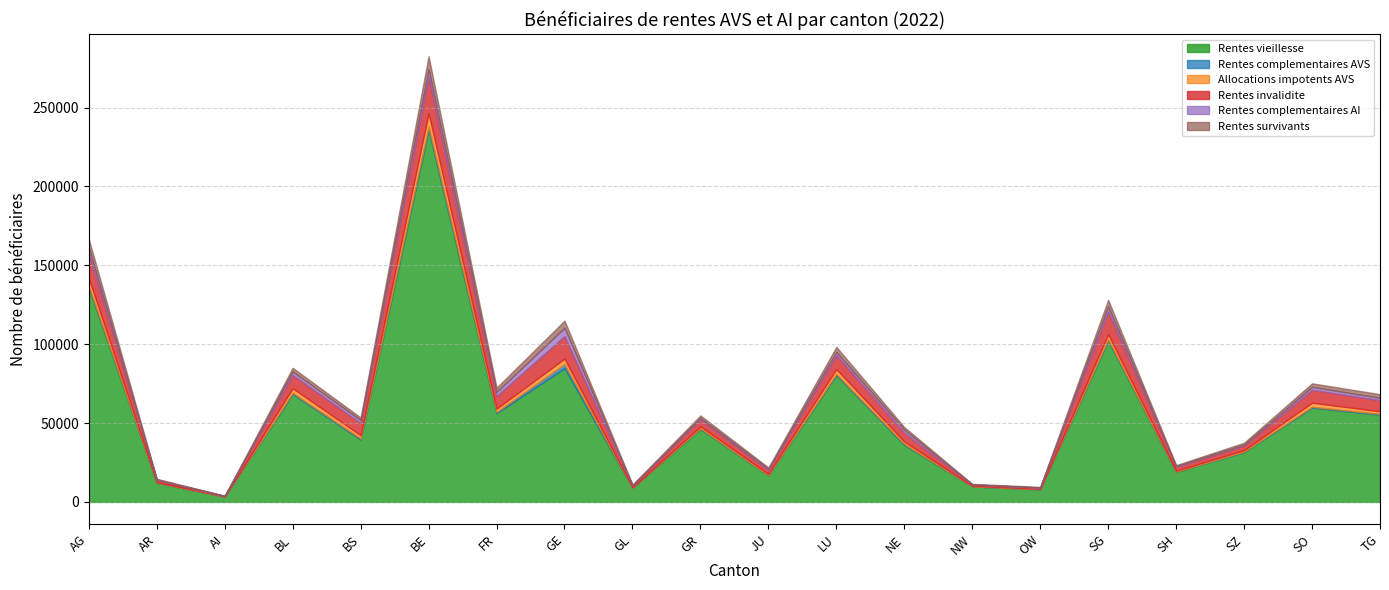

Rank the series at NW from highest to lowest value.

Rentes vieillesse, Rentes invalidite, Allocations impotents AVS, Rentes survivants, Rentes complementaires AI, Rentes complementaires AVS